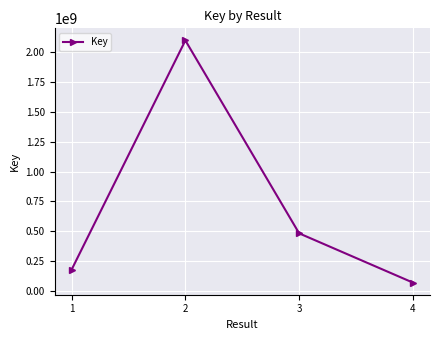

Which has a higher value, 2 or 1?

2